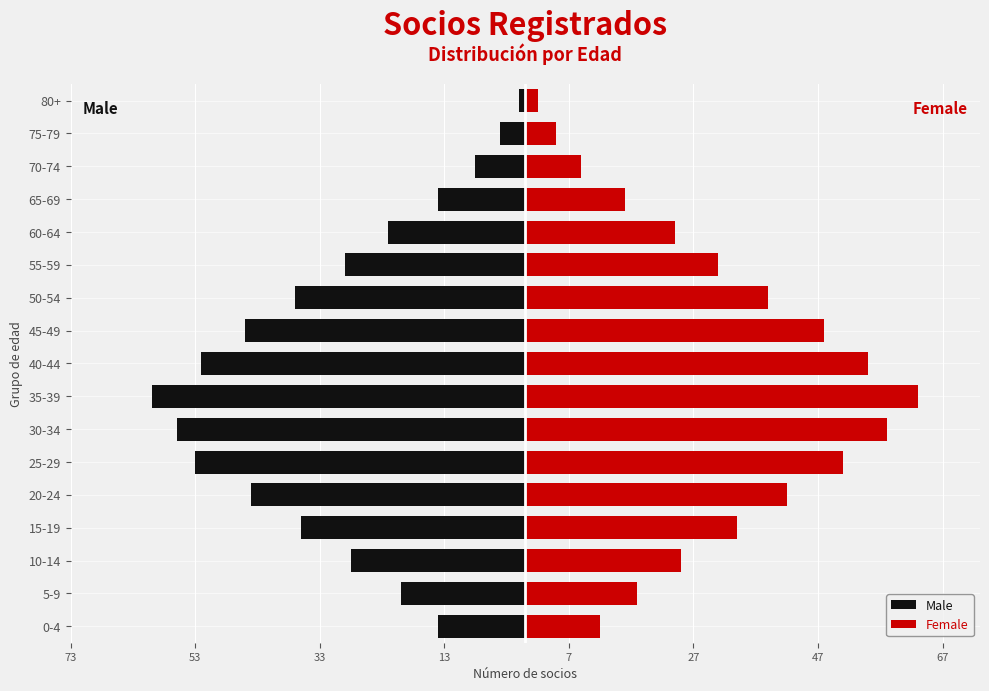

Which has a higher value, 80+ or 15-19?

80+